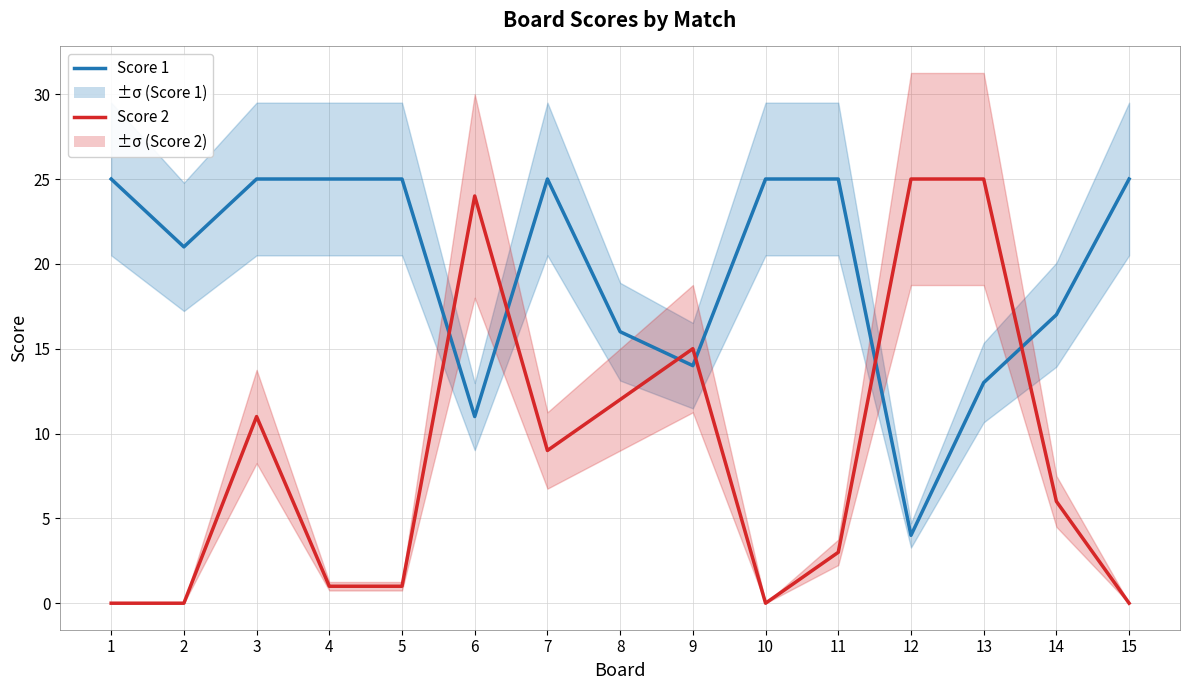

What is the spread (max minus min) of values at 14?

11